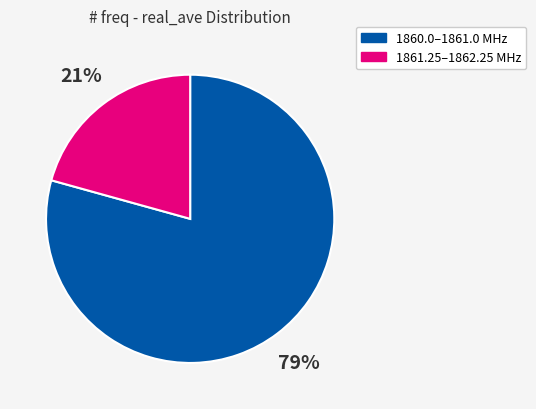

The 1860.0–1861.0 MHz slice represents 73% of the pie. True or false?

False